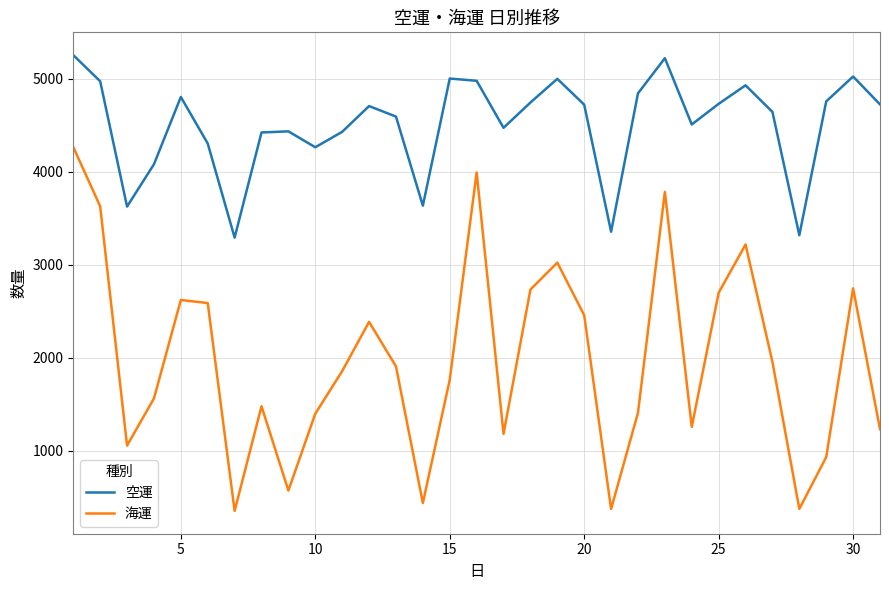

What is the difference between the maximum and minimum values in the 空運 series?

1963